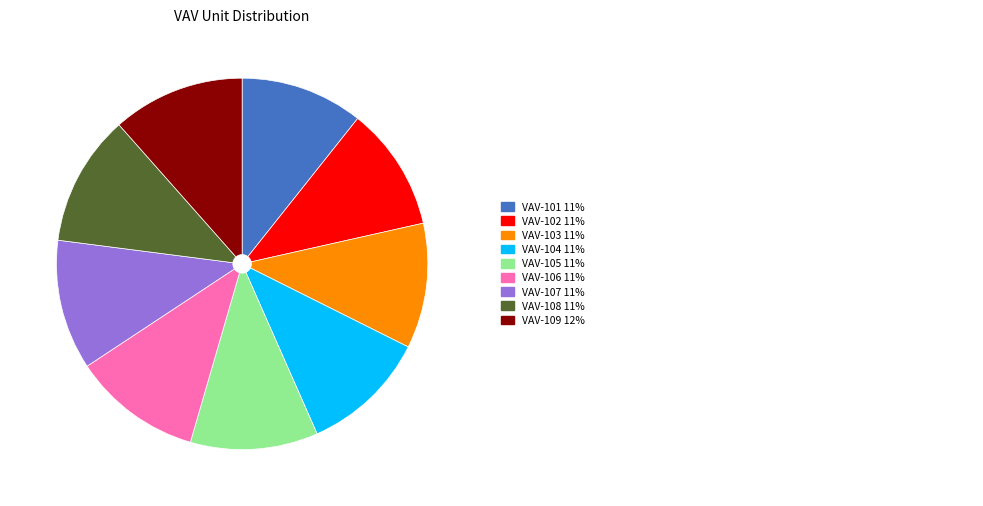

Is there a majority slice in this chart?

No